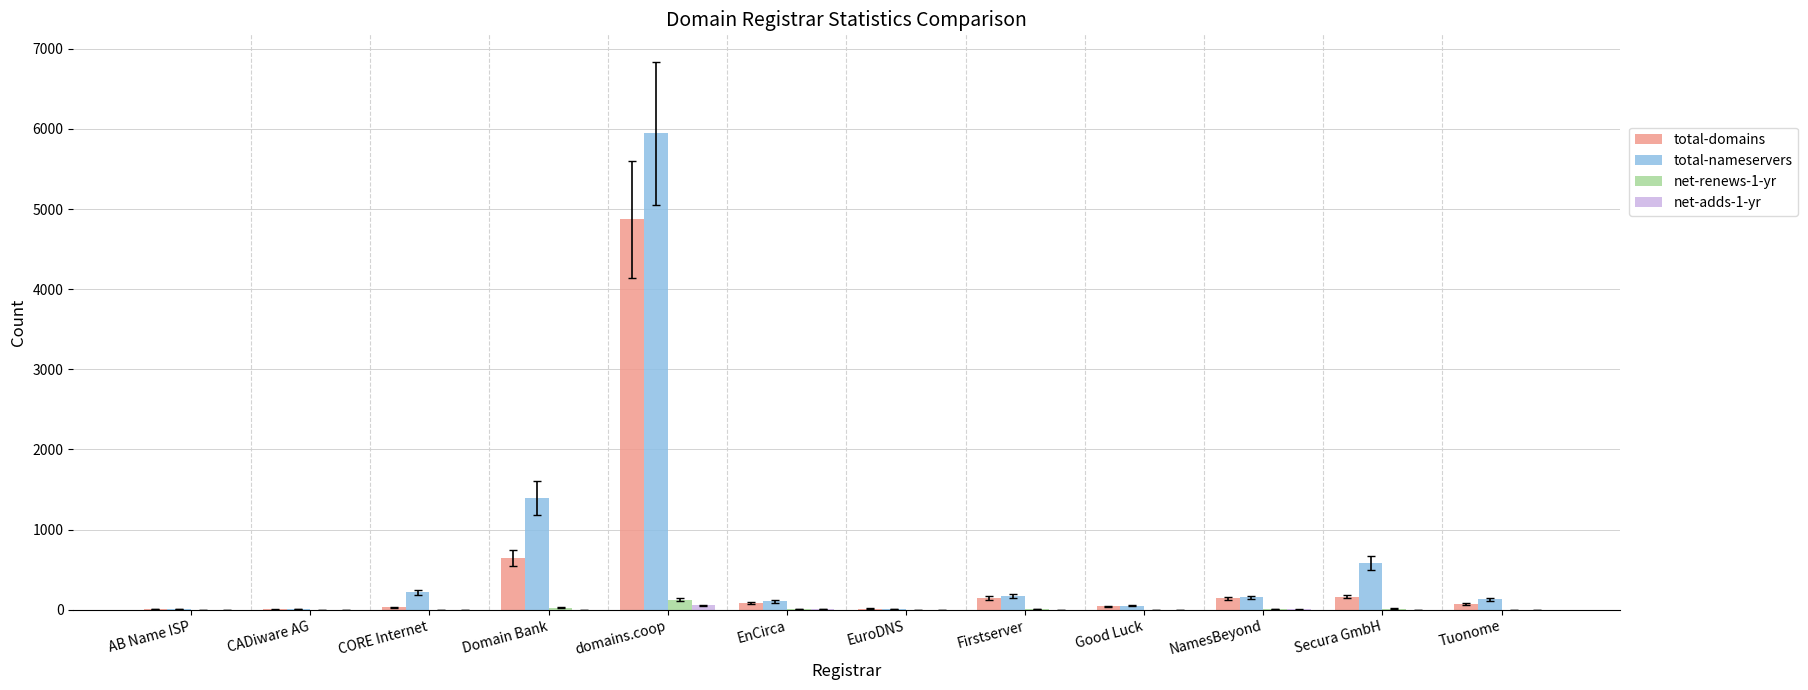

What is the sum of all net-renews-1-yr values?

181